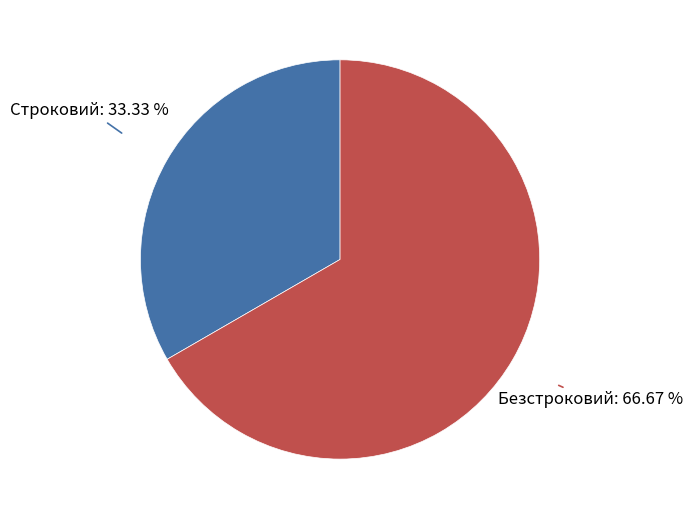

To the nearest percent, what is the difference between the Строковий and Безстроковий slice percentages?

33%